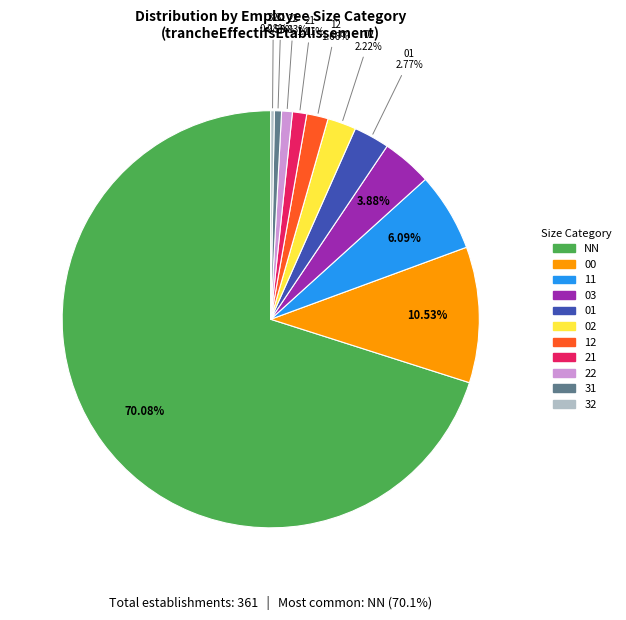

To the nearest percent, what percentage of the pie is NN?

70%